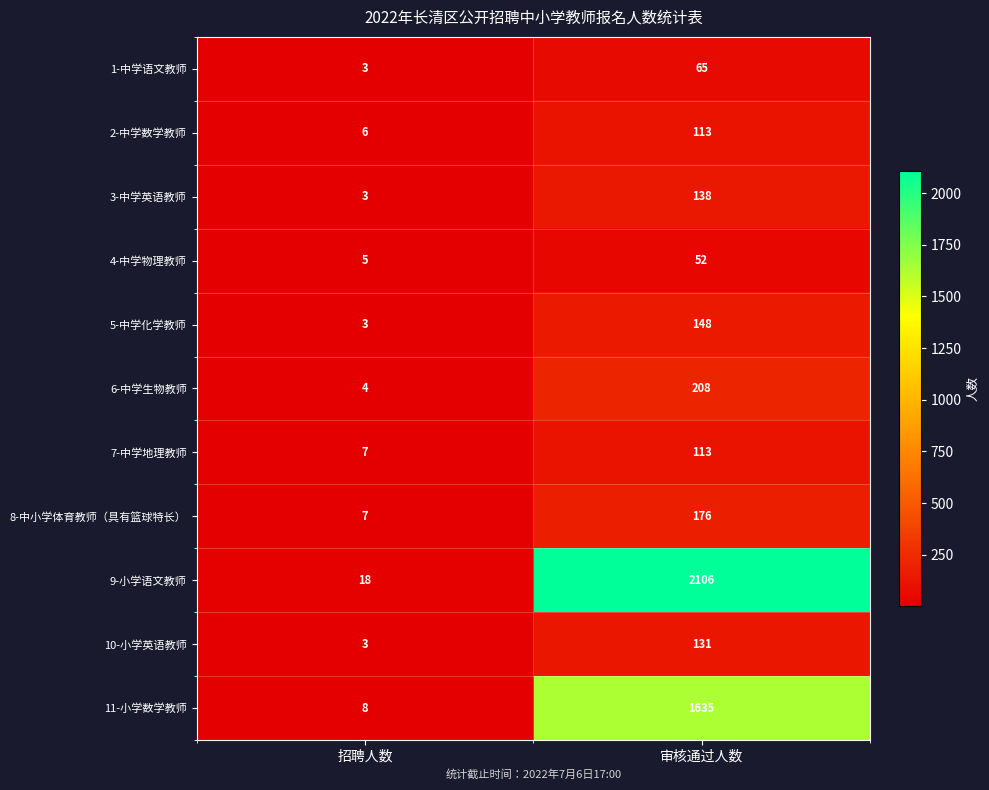

At which label does 5-中学化学教师 reach its minimum?

招聘人数